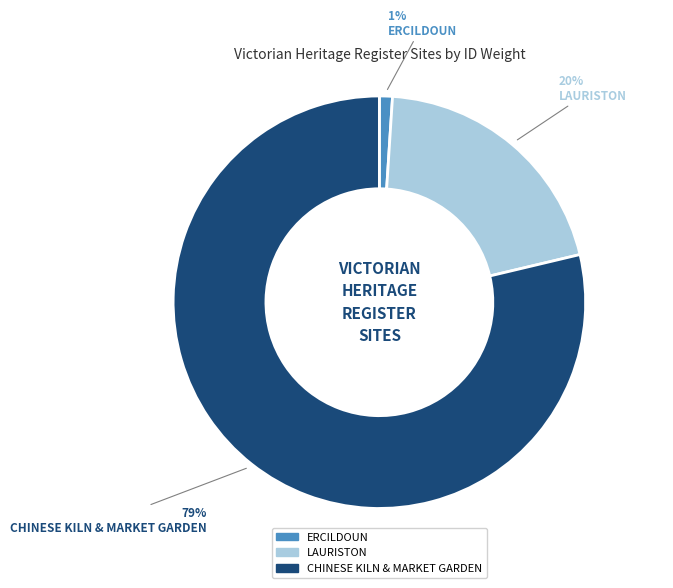

The ERCILDOUN slice represents 1% of the pie. True or false?

True